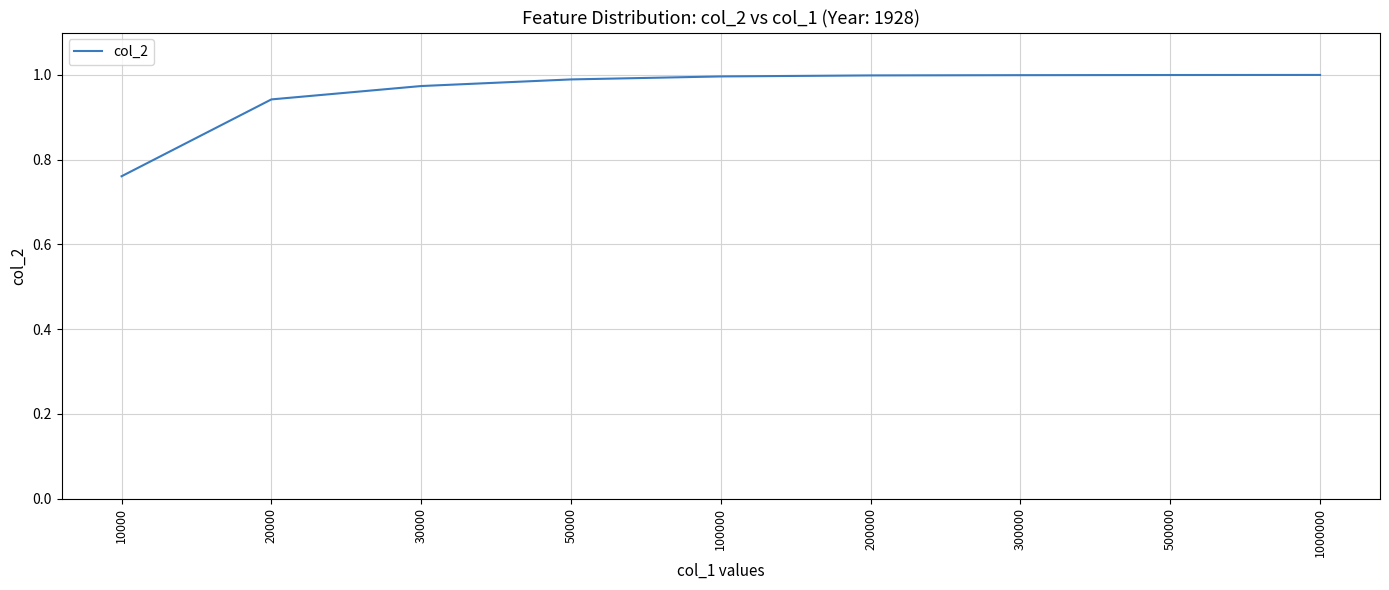

Which category has the lowest value across all series?

10000